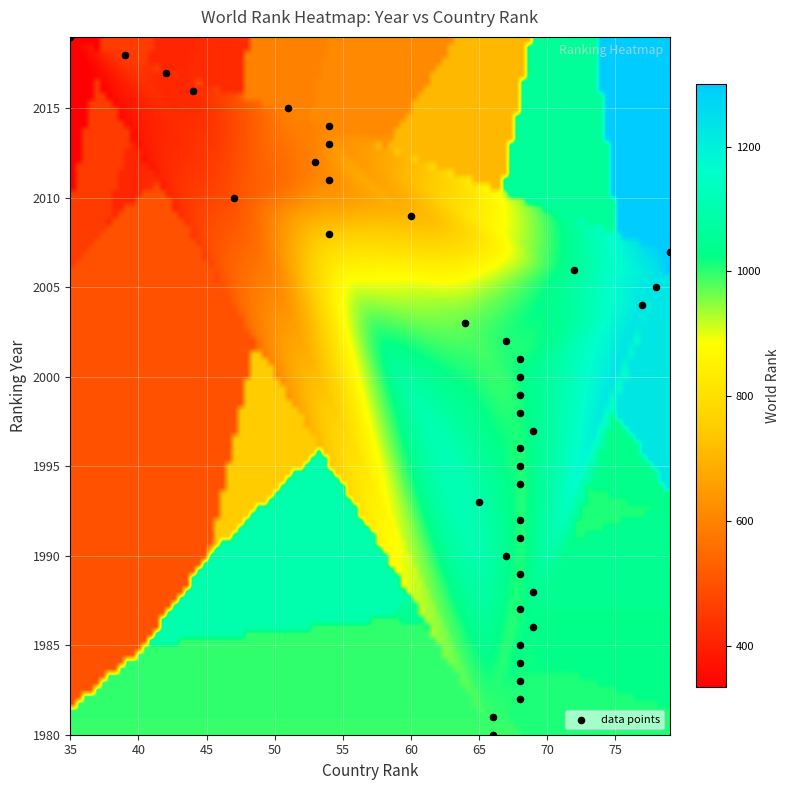

What is the range of Y values (max minus min)?

39